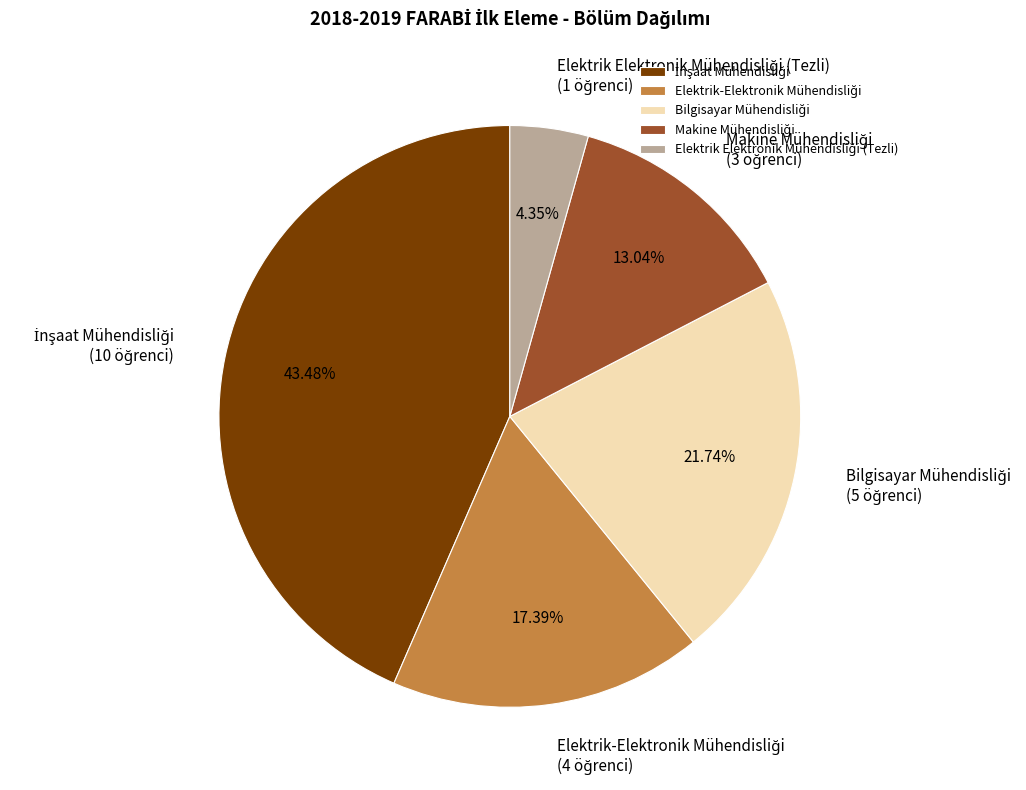

How many segments does this pie chart have?

5